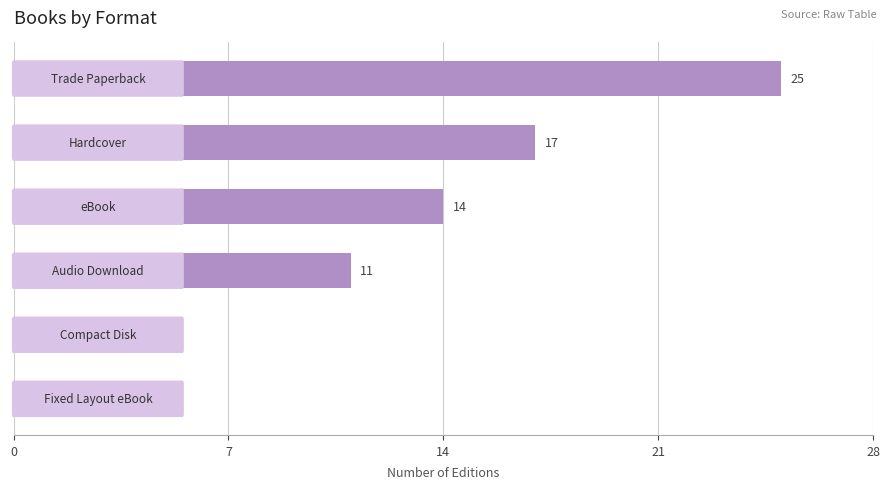

What is the sum of all values?

72